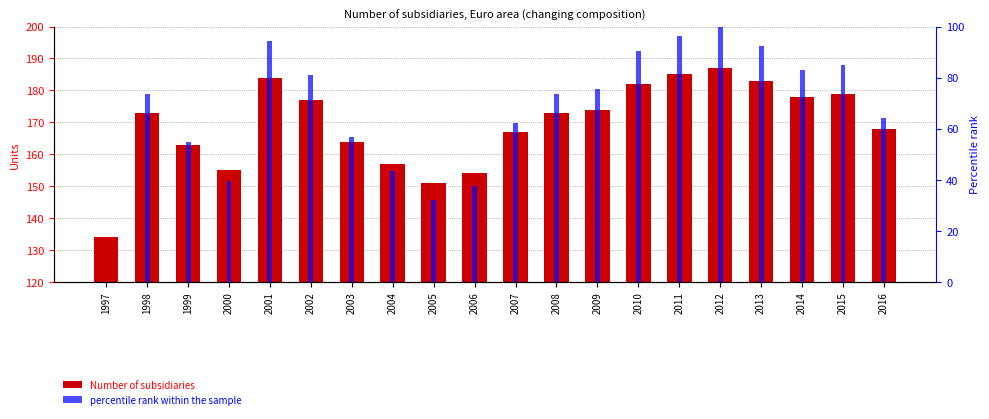

Which series has the widest spread of values?

percentile rank within the sample